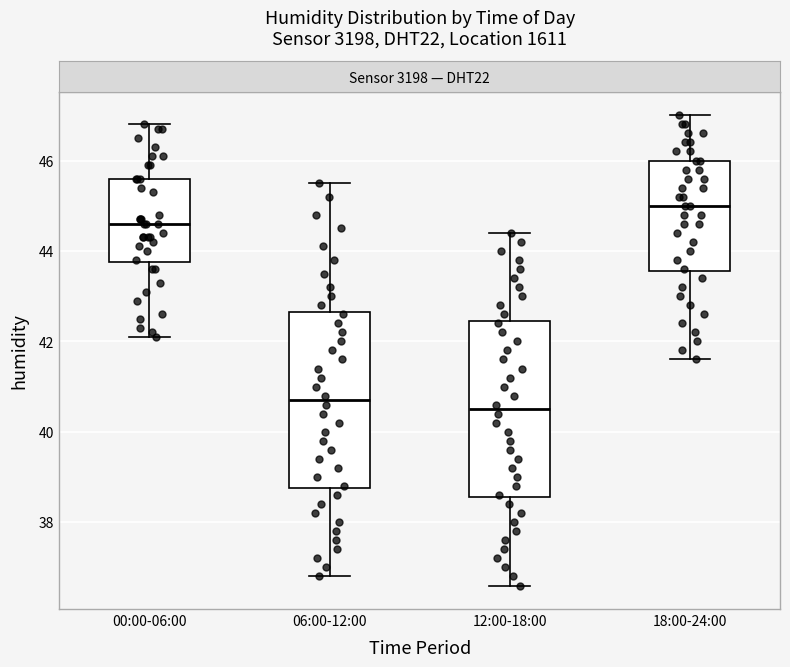

Reading left to right, read every box against the y-axis: the position of its median line, the range the box covers, and the ends of its whiskers. The values are not printed on the chart, so give them approximately, as read against the axis.

00:00-06:00: median 44.6, box 43.8 to 45.6, whiskers 42.2 to 46.8
06:00-12:00: median 40.8, box 38.8 to 42.6, whiskers 36.8 to 45.6
12:00-18:00: median 40.6, box 38.6 to 42.4, whiskers 36.6 to 44.4
18:00-24:00: median 45.0, box 43.6 to 46.0, whiskers 41.6 to 47.0